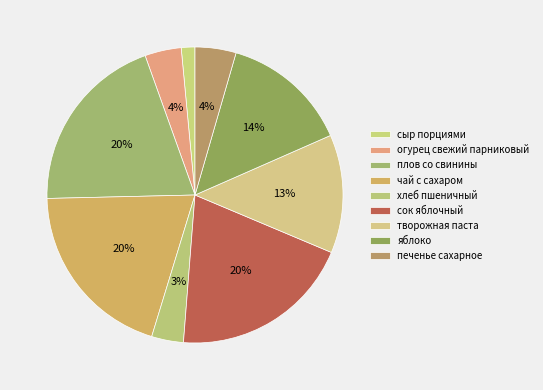

What is the change in value from хлеб пшеничный to сок яблочный?

+165